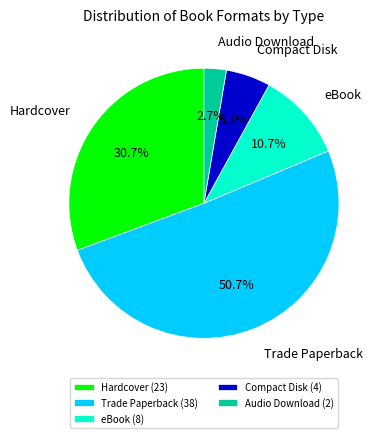

Between Audio Download (2) and Hardcover (23), which is larger?

Hardcover (23)